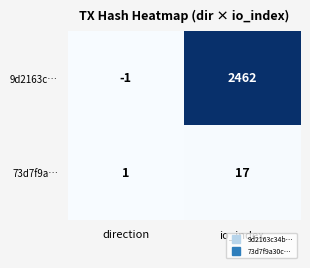

Reading left to right, what are all the values shown in this chart?

9d2163c…: direction=-1	io_index=2462
73d7f9a…: direction=1	io_index=17